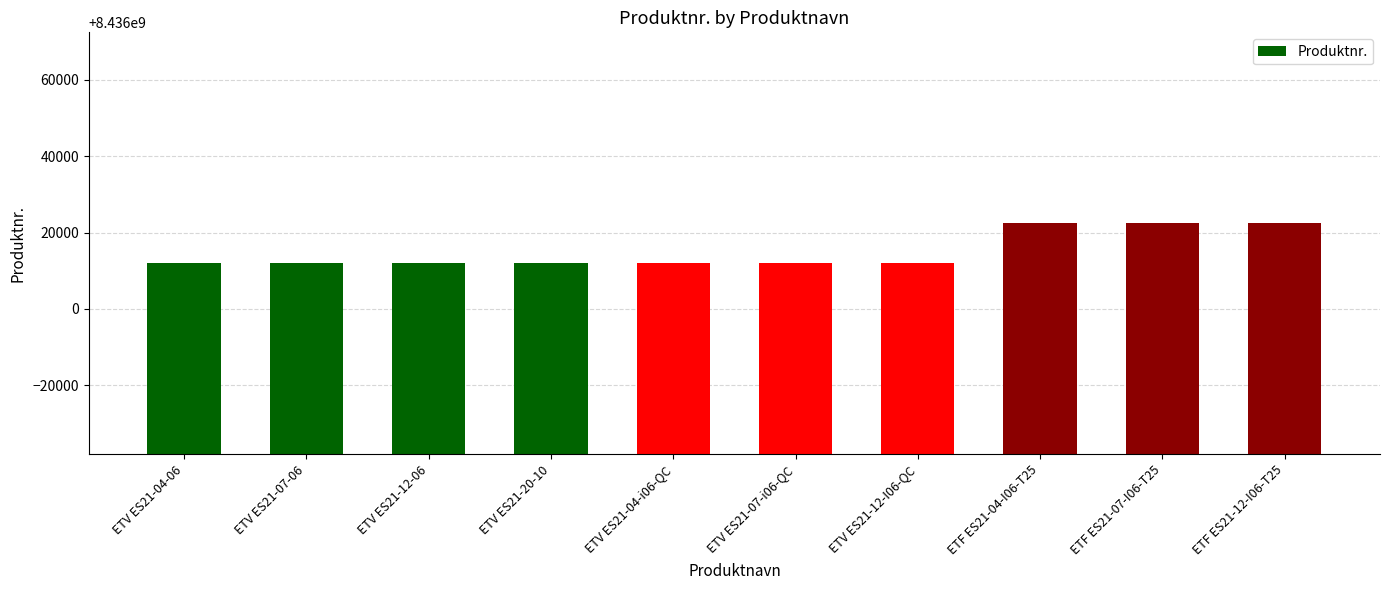

Between ETF ES21-04-I06-T25 and ETV ES21-07-i06-QC, which is larger?

ETF ES21-04-I06-T25